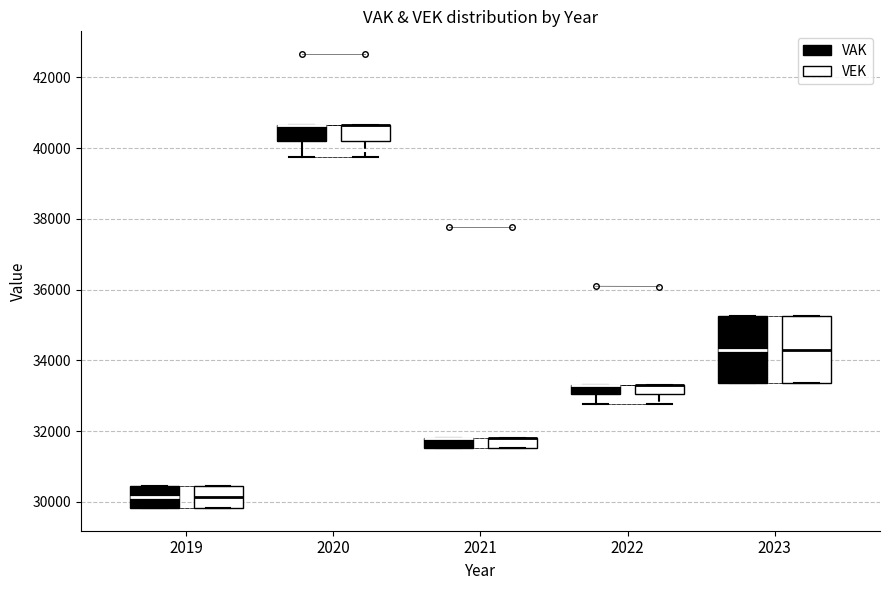

Where is the lower edge of the box for 2023 (VEK) on the y-axis? The values are not printed on the chart, so give them approximately, as read against the axis.

33400